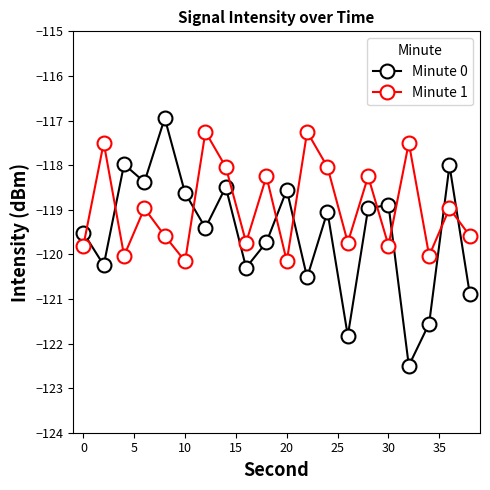

What is the value of the Minute 0 point at the 20th from the left?

-120.9